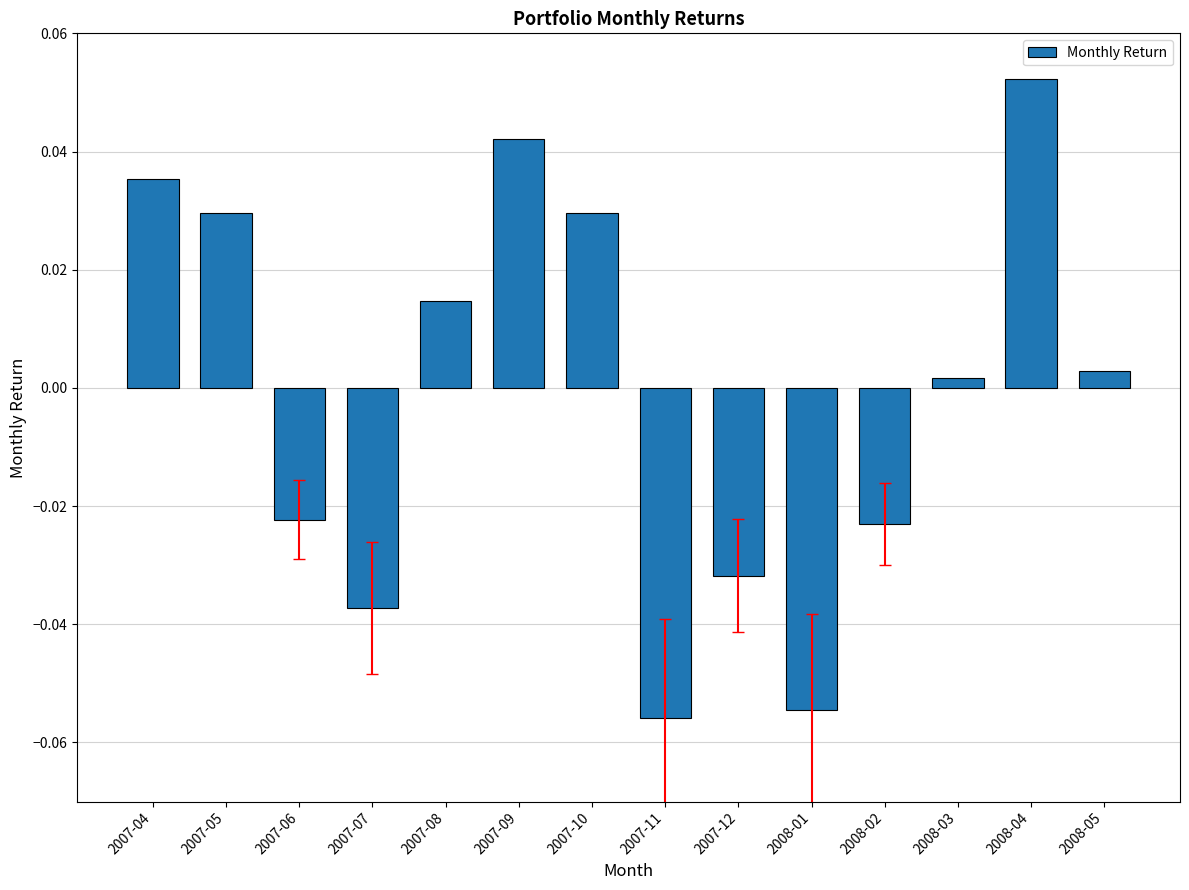

Which label corresponds to the largest value in the chart?

2008-04